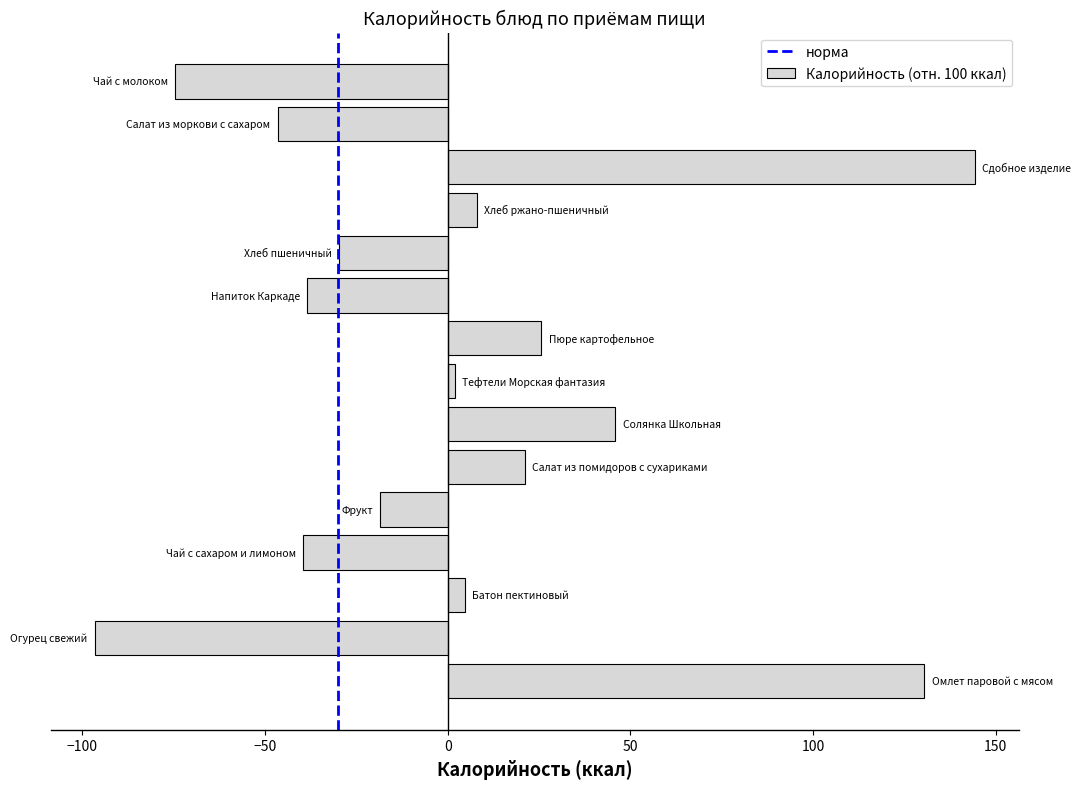

Does the chart contain any negative values?

Yes